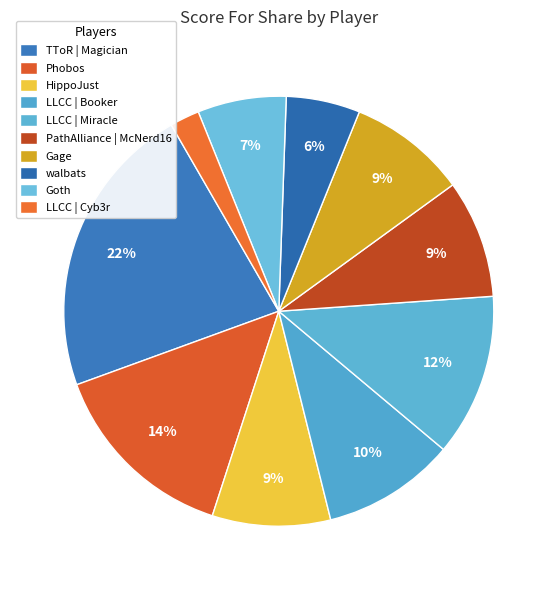

How many slices are in this pie chart?

10